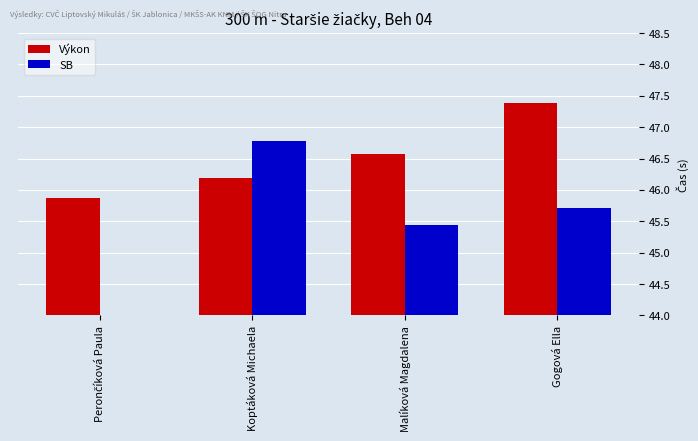

What are all the series names shown in the legend?

Výkon, SB